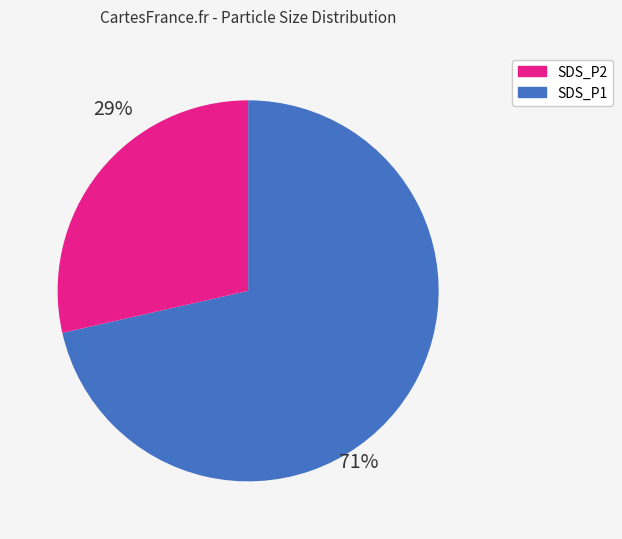

Count the number of slices in the pie.

2